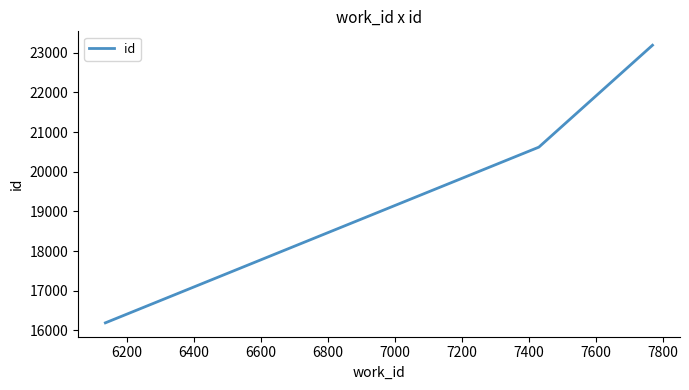

What is the difference between the maximum and minimum values?

7002